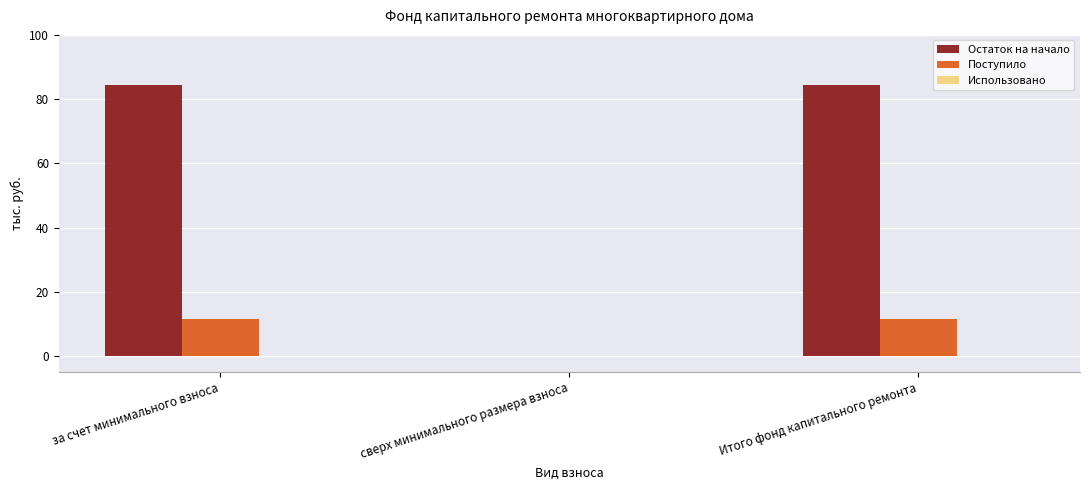

Is the value of Остаток на начало at за счет минимального взноса greater than the value of Поступило at сверх минимального размера взноса?

Yes